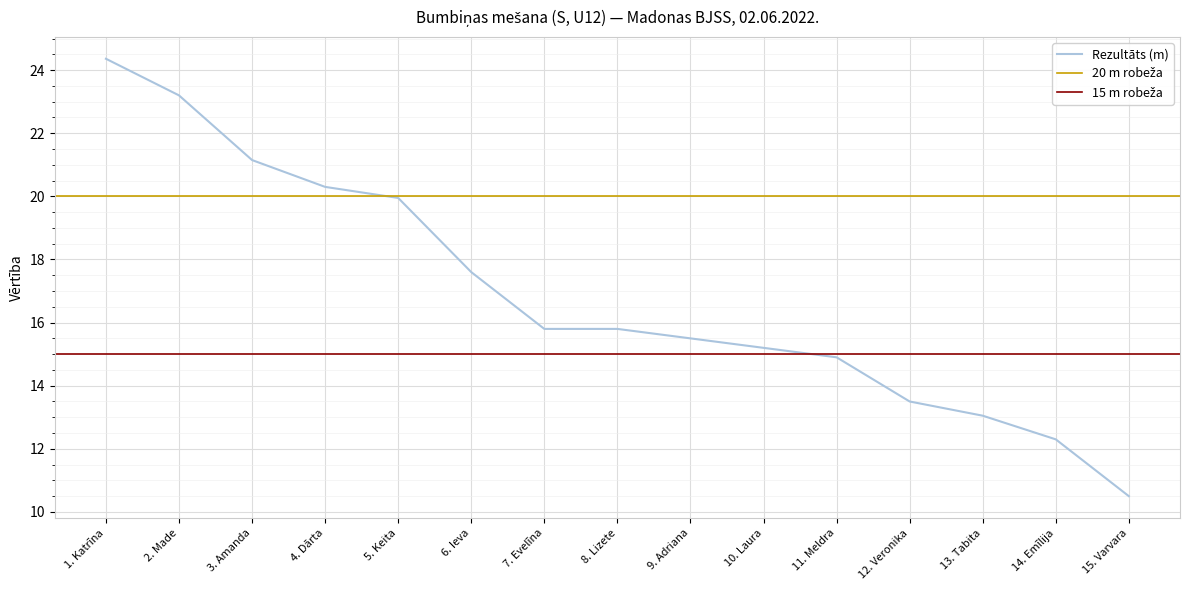

What is the highest value of the Rezultāts (m) series?

24.4